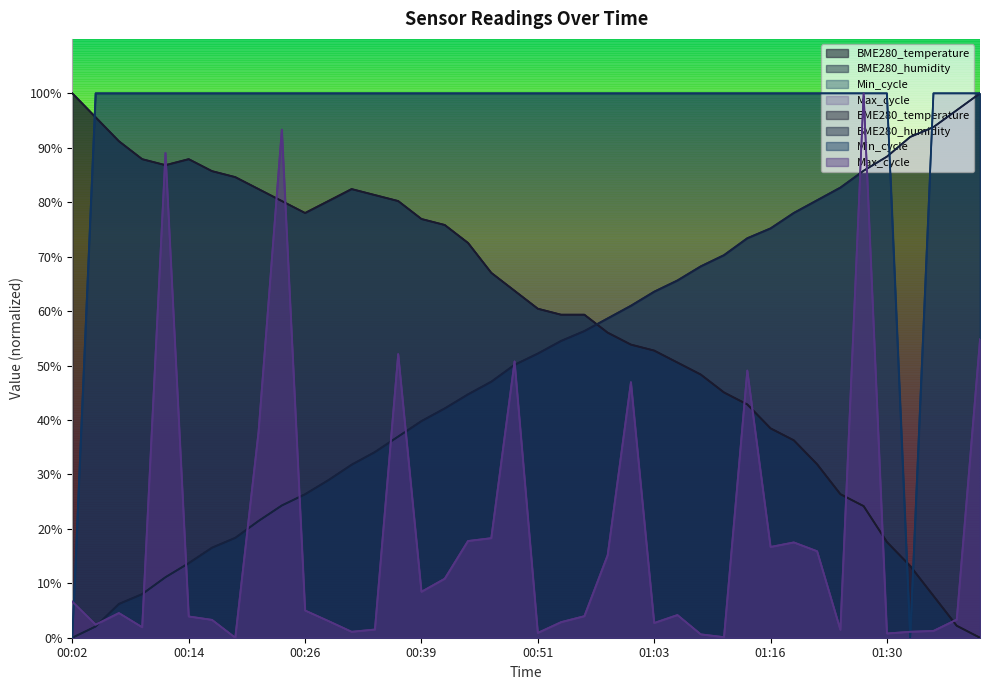

True or false: BME280_temperature has a value of 36.4 at 00:41.

False